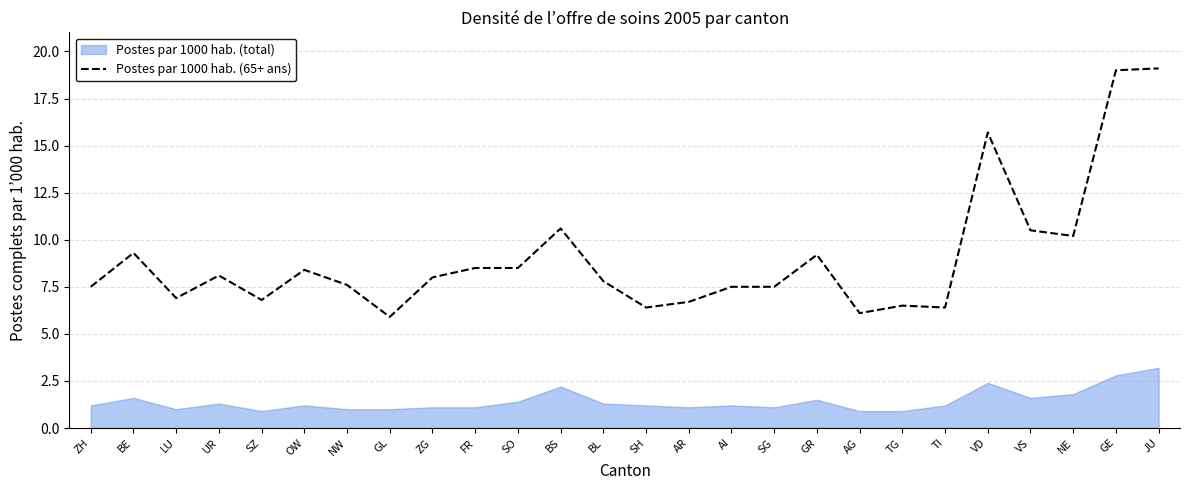

True or false: the data shows 7.5 at AI.

True